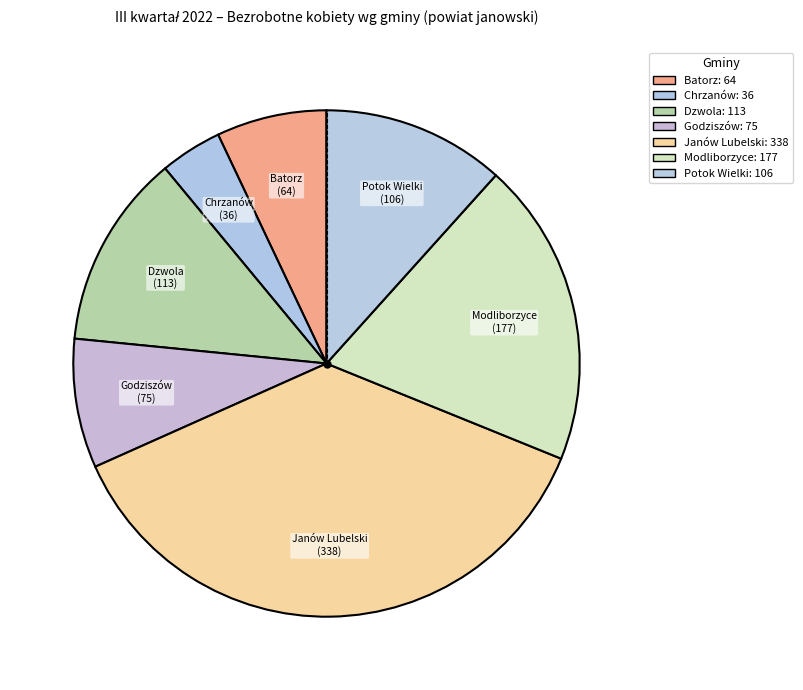

Approximately how many times larger is the value at Potok Wielki compared to Godziszów?

1.4